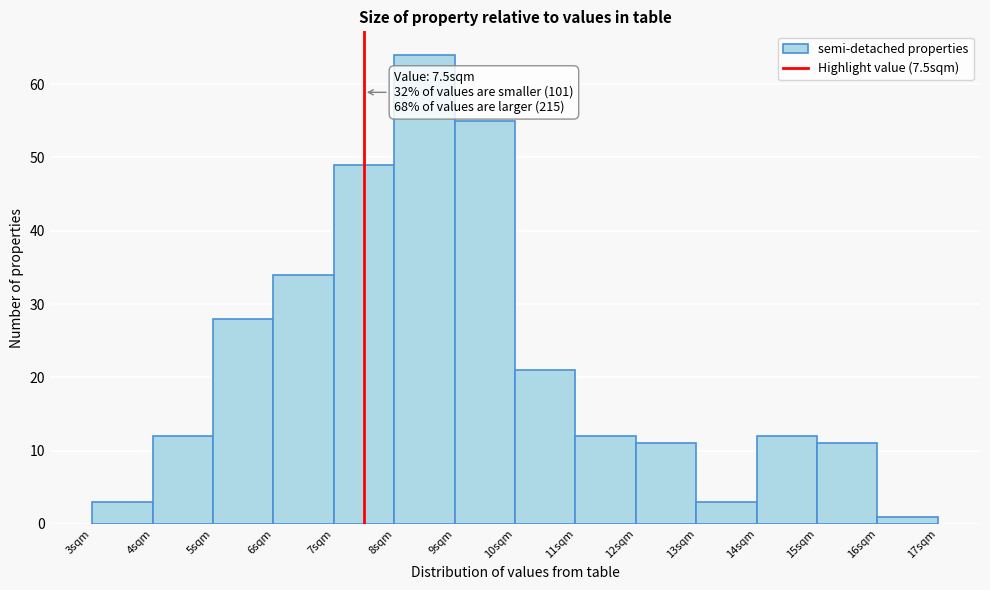

Over which range of the x-axis is the bar tallest?

8 to 9